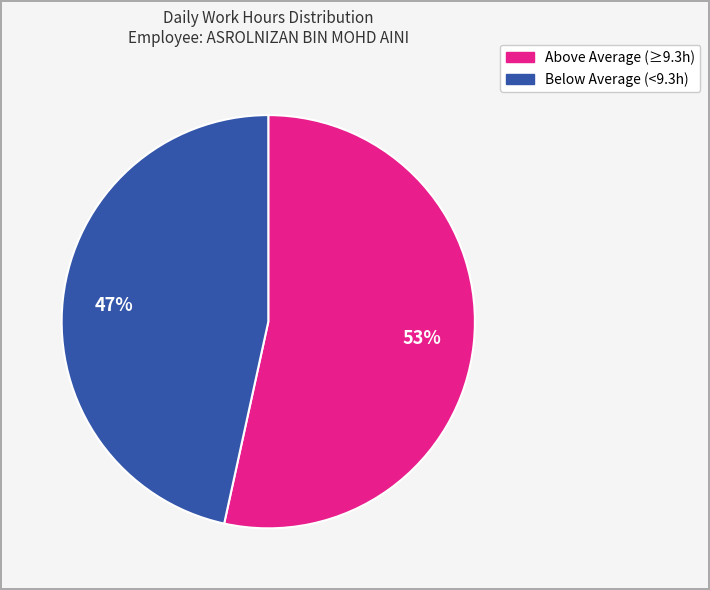

Is there any slice that represents more than half of the pie?

Yes